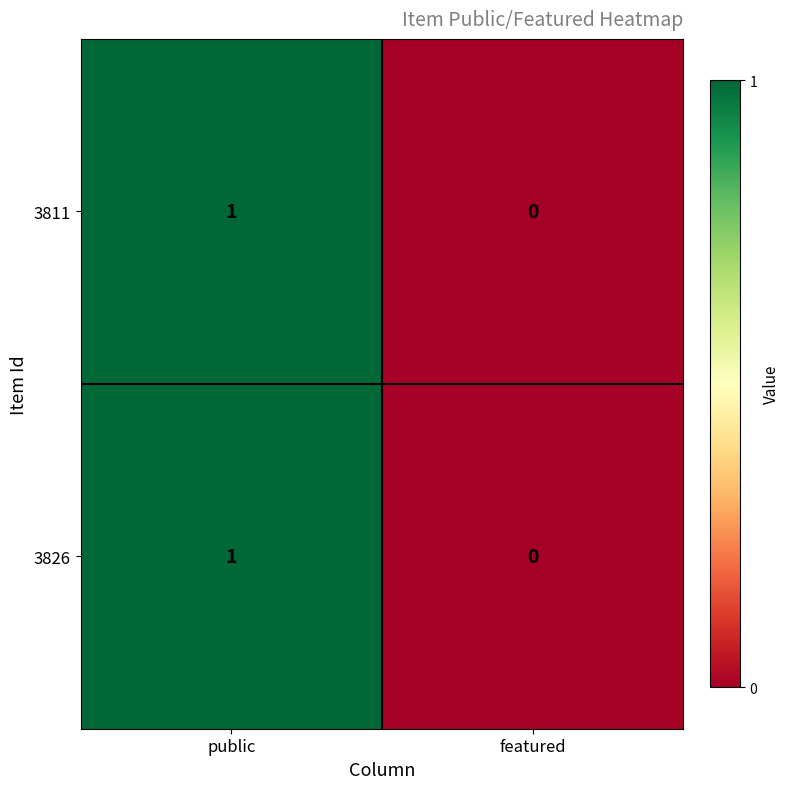

Which category has the lowest value in the 3826 series?

featured